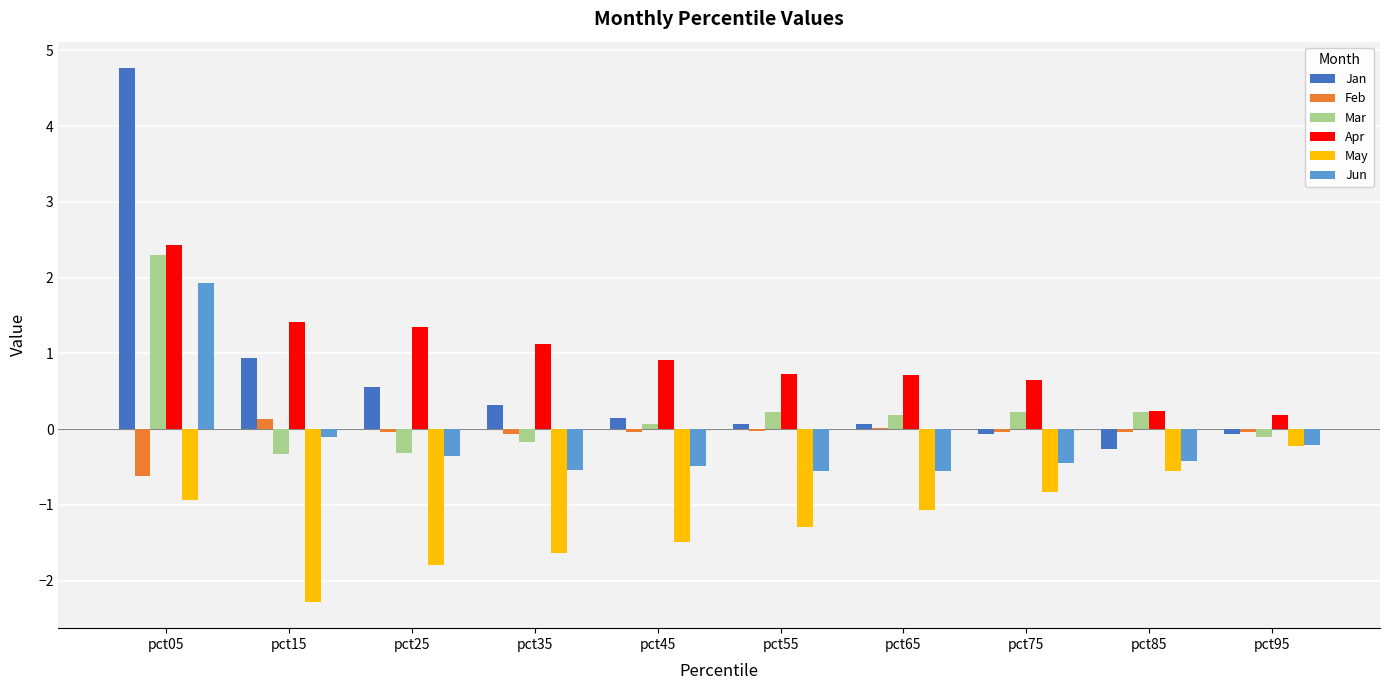

Which label corresponds to the largest value in the chart?

pct05